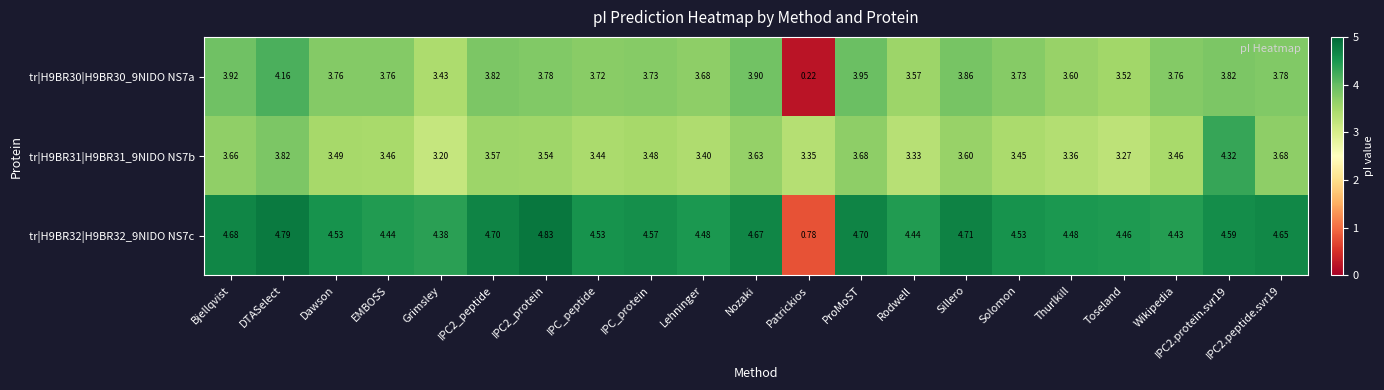

Rank the series at Wikipedia from lowest to highest value.

tr|H9BR31|H9BR31_9NIDO NS7b, tr|H9BR30|H9BR30_9NIDO NS7a, tr|H9BR32|H9BR32_9NIDO NS7c